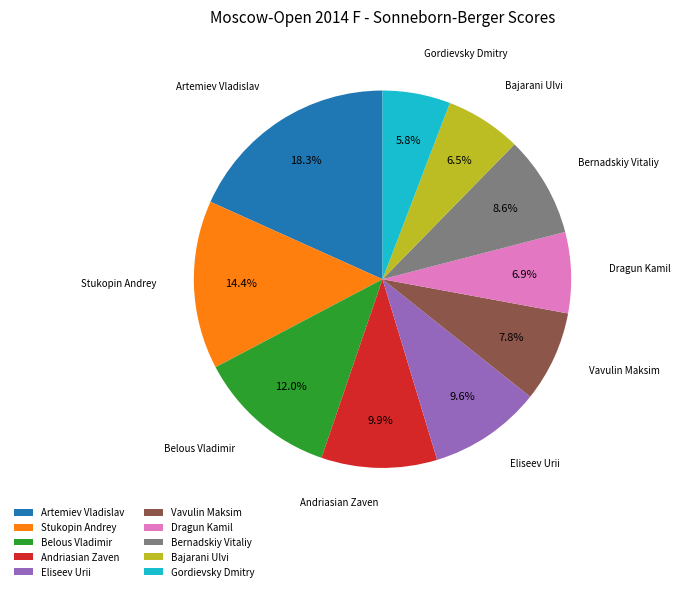

What is the smallest slice in the pie chart?

Gordievsky Dmitry